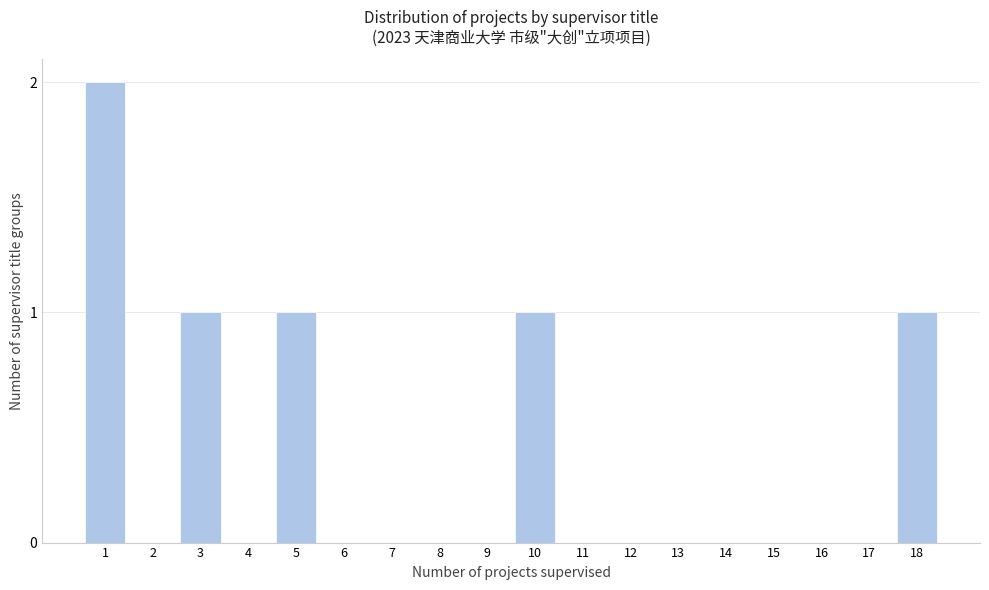

Reading left to right, extract all data points from this chart.

1=2	2=0	3=1	4=0	5=1	6=0	7=0	8=0	9=0	10=1	11=0	12=0	13=0	14=0	15=0	16=0	17=0	18=1